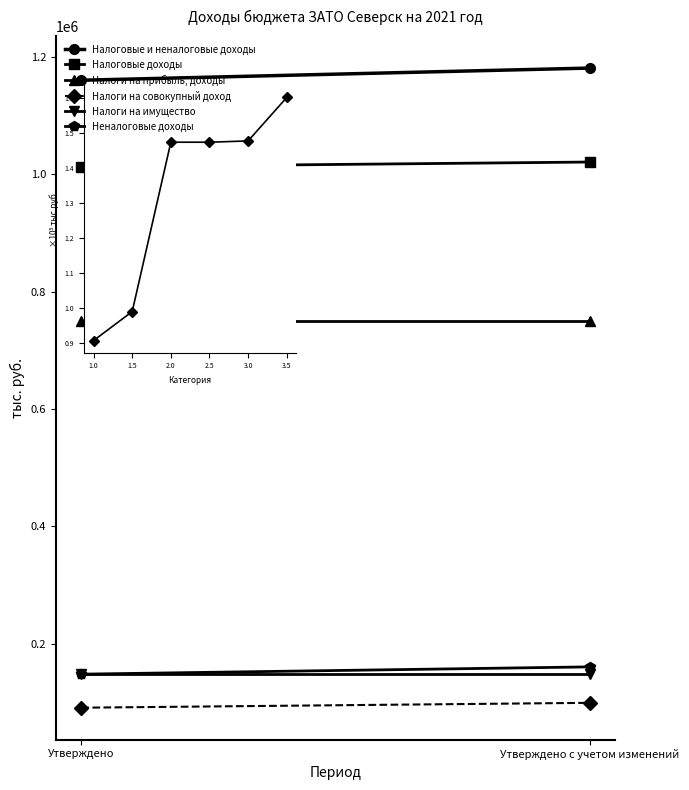

True or false: Неналоговые доходы has a value of 147764.5 at Утверждено.

True